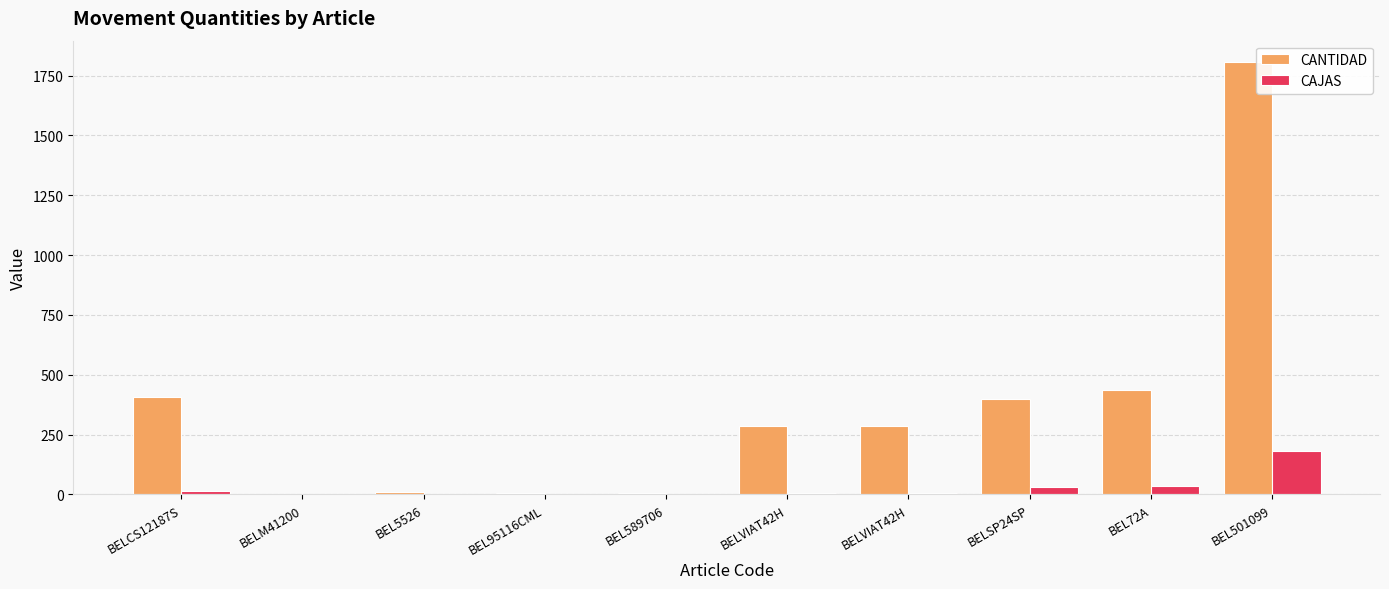

Where does the CAJAS series first go above 5?

BELCS12187S